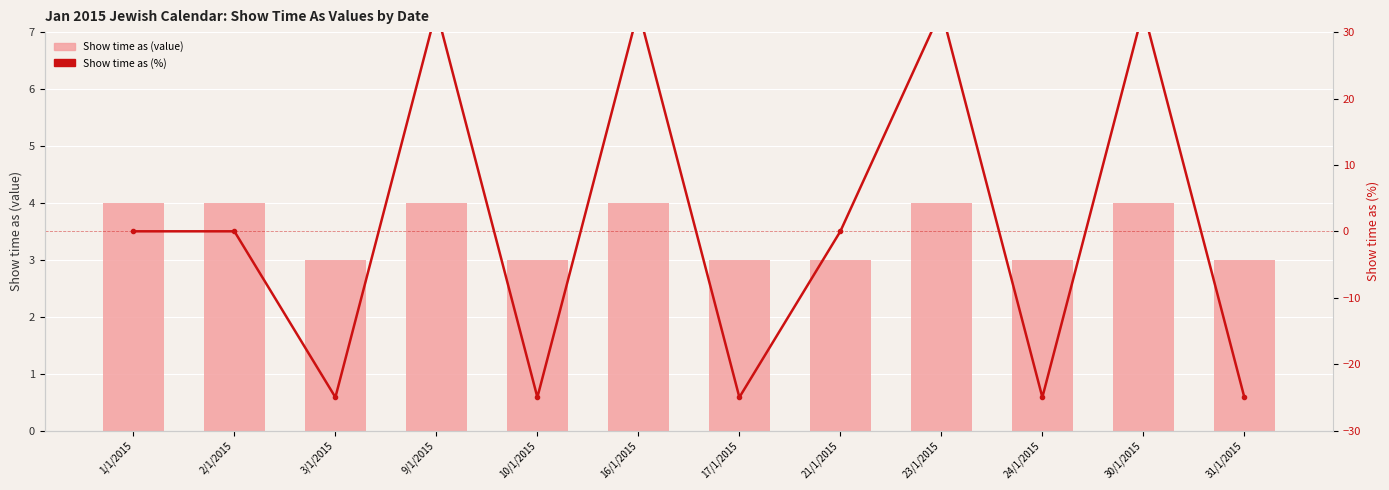

Is the value of Show time as (value) at 2/1/2015 greater than the value of Show time as (%) at 2/1/2015?

Yes